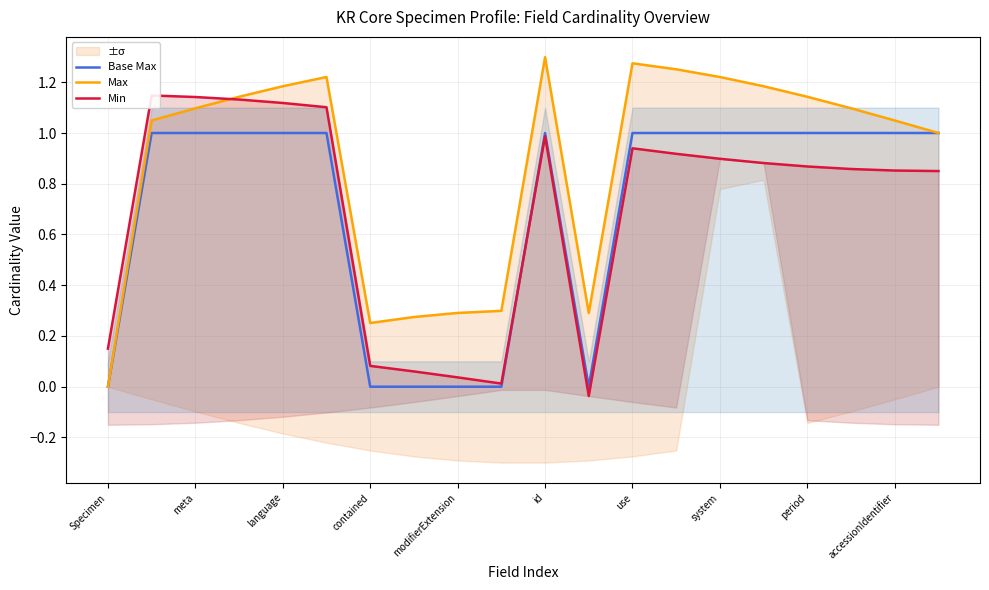

What is the value of the Max point at the 8th from the left?

0.3